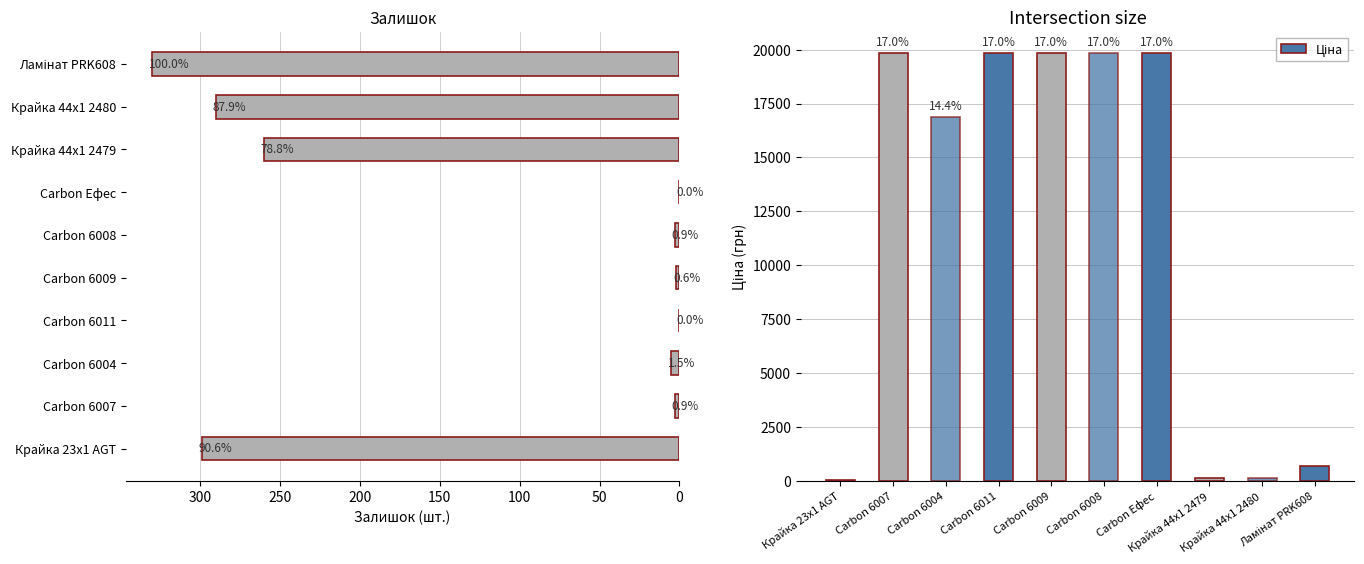

What is the maximum value for Залишок?

330.0